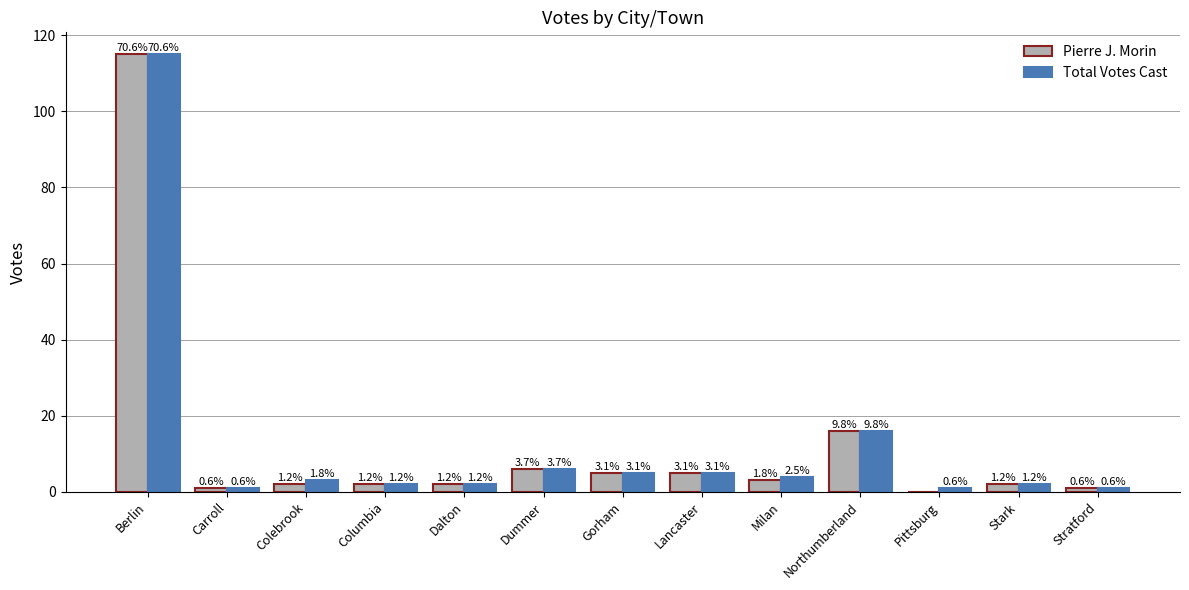

List the series in order of their overall mean, lowest first.

Pierre J. Morin, Total Votes Cast